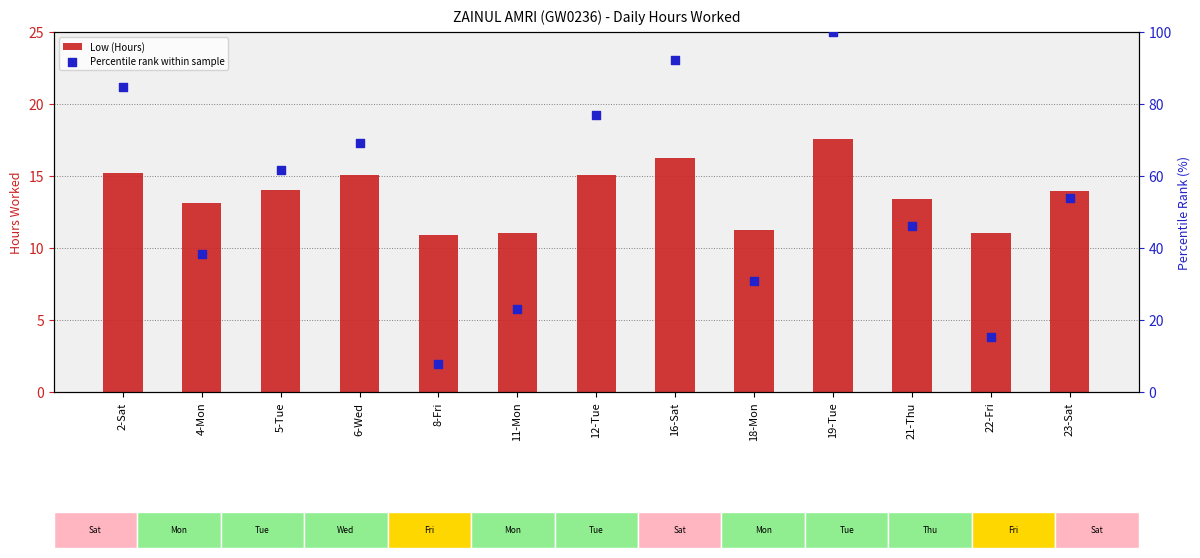

At which category is the sum across all series the highest?

19-Tue